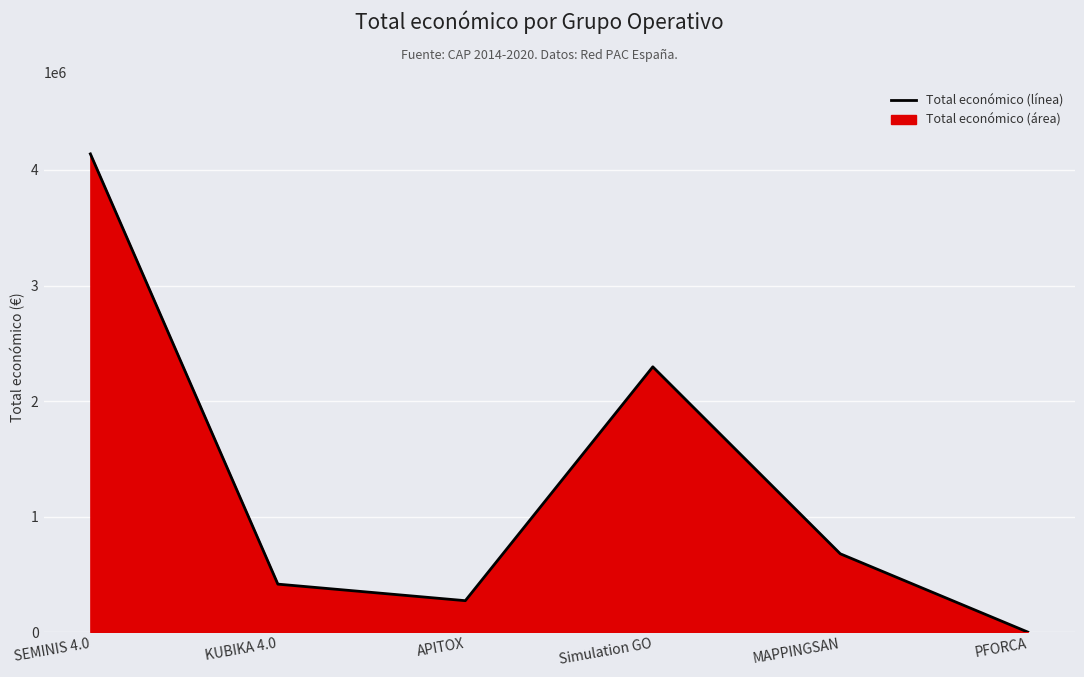

What is the difference between the maximum and second lowest values?

3867841